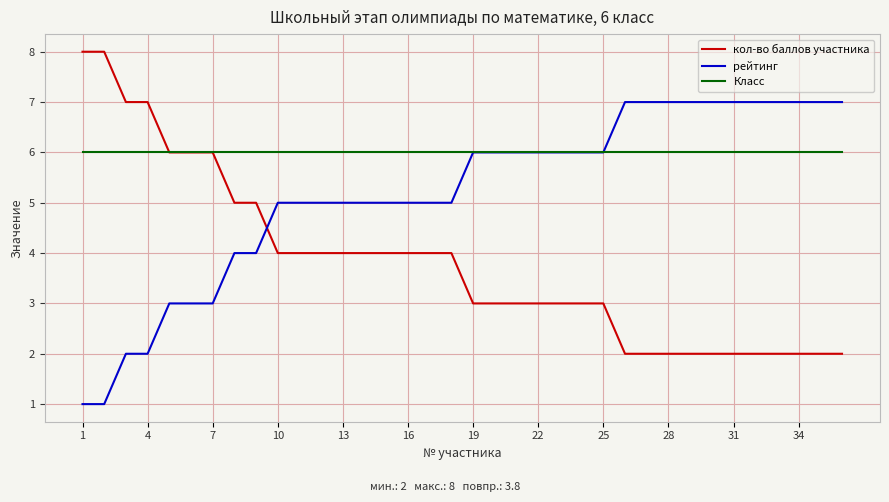

How many lines are shown in the chart?

3